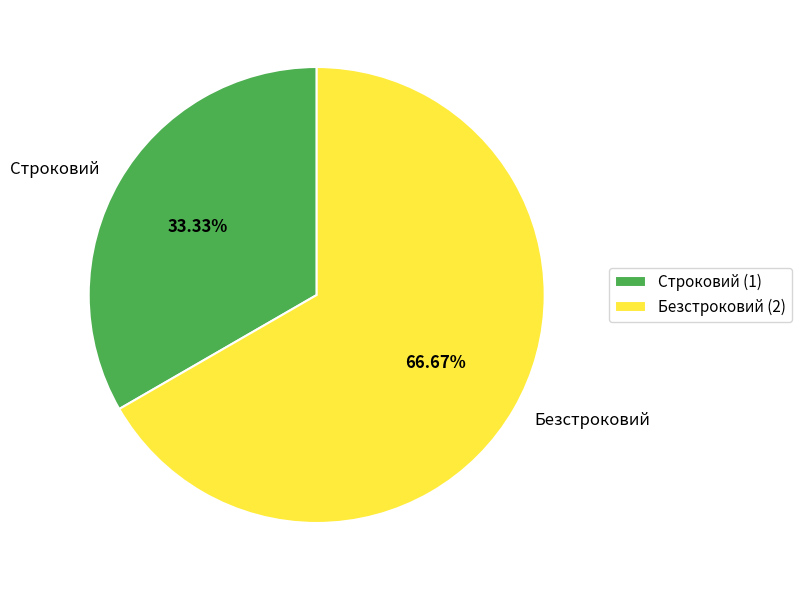

To the nearest percent, what percentage of the pie is Безстроковий?

67%